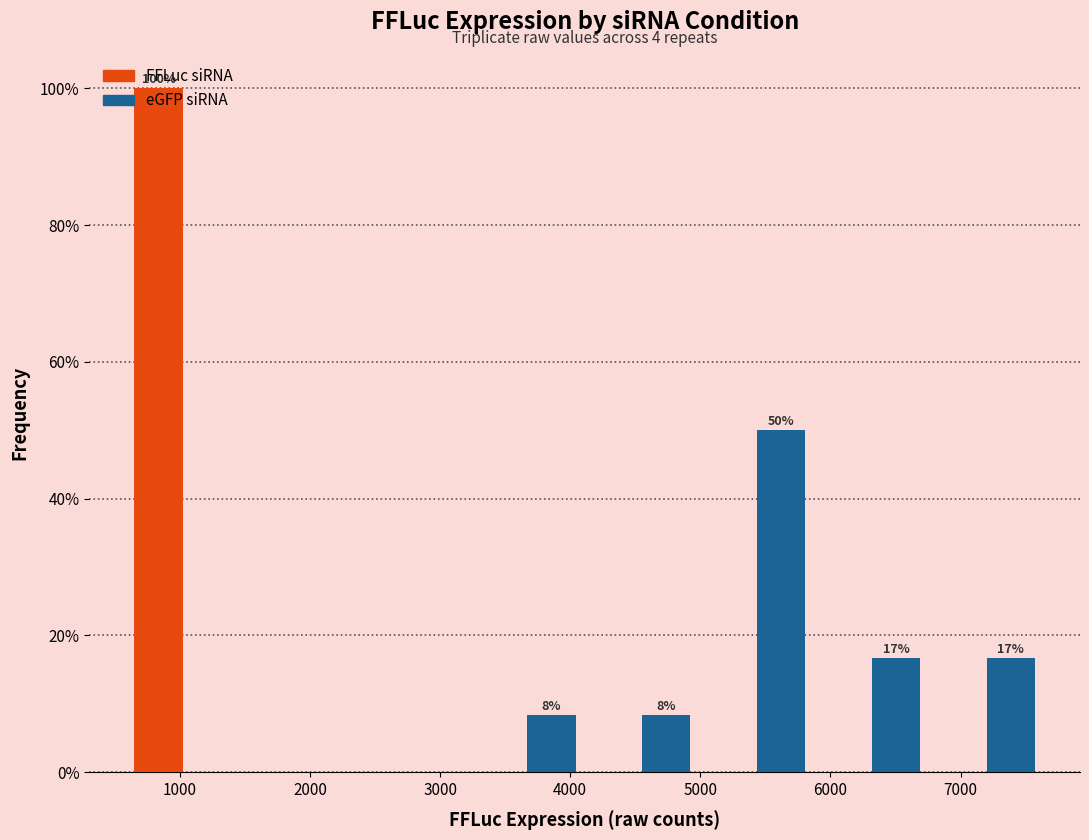

In the FFLuc siRNA series, which range on the x-axis has the tallest bar?

600 to 1500